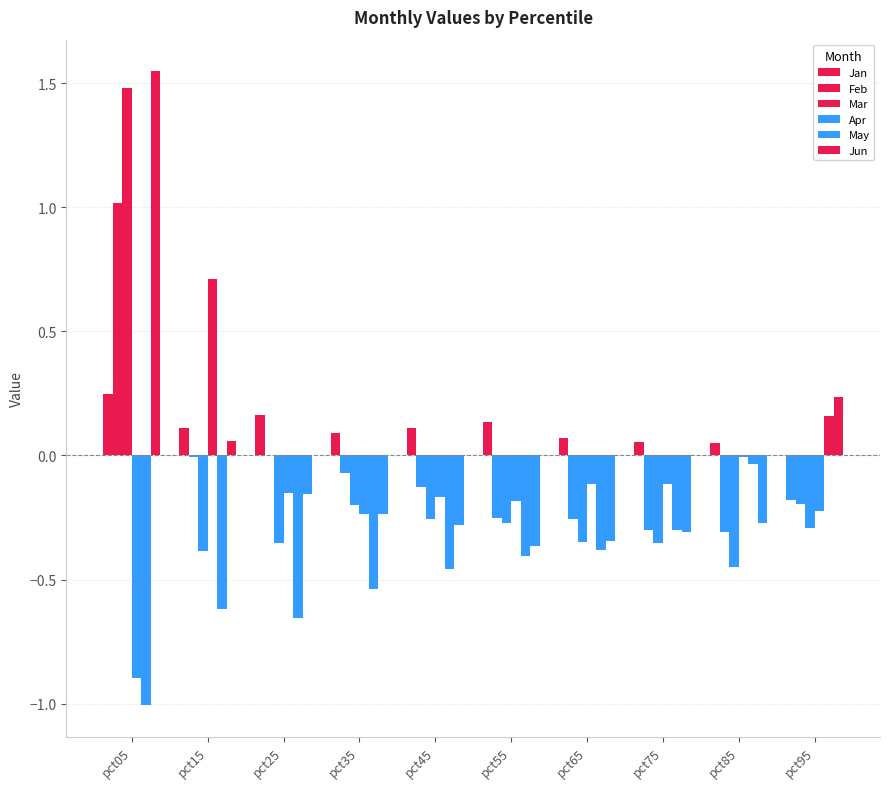

What is the difference between the highest and lowest values at pct75?

0.4